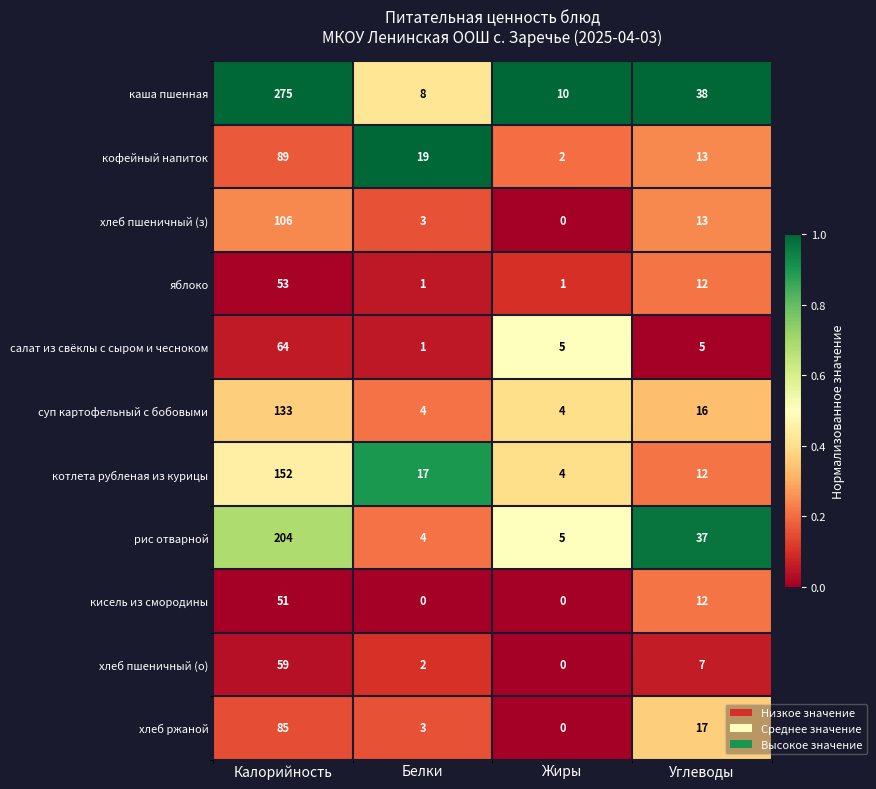

What is the difference between the maximum and minimum values in the хлеб пшеничный (з) series?

106